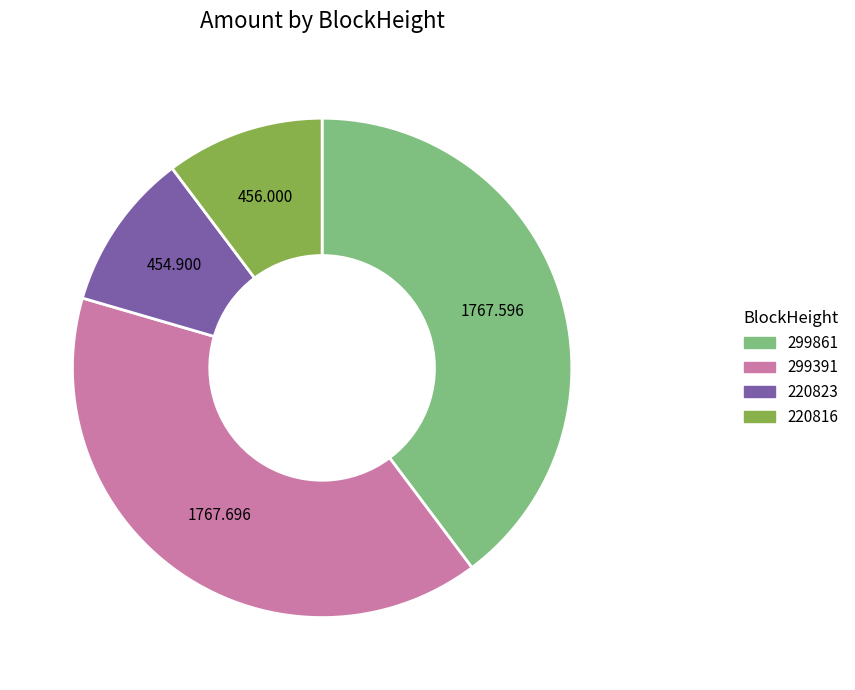

Combined, do 220816 and 299861 account for over 50%?

Yes